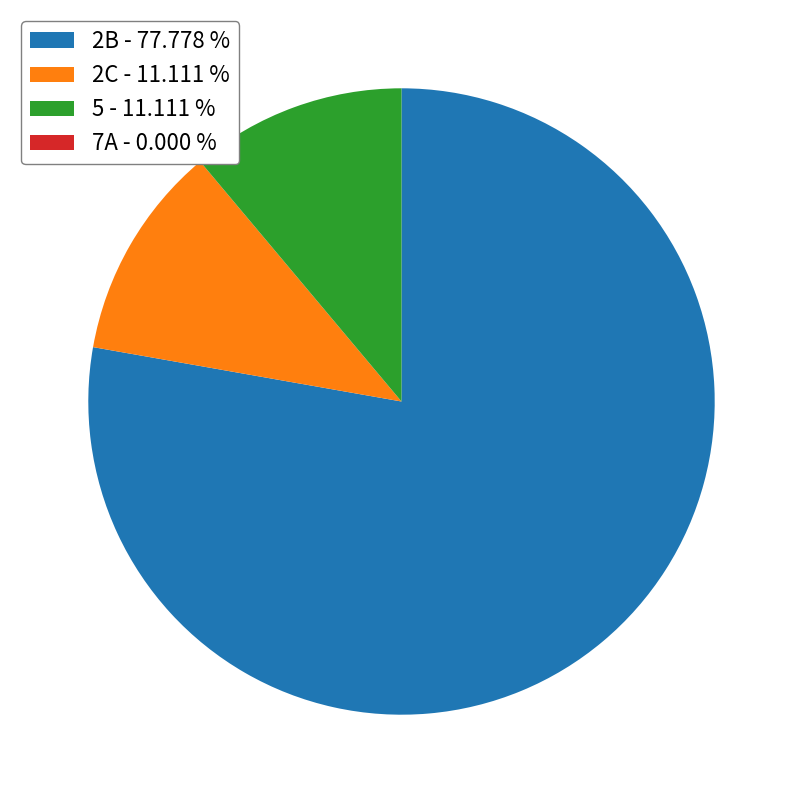

Is it true that 2B is 78% of the pie?

True